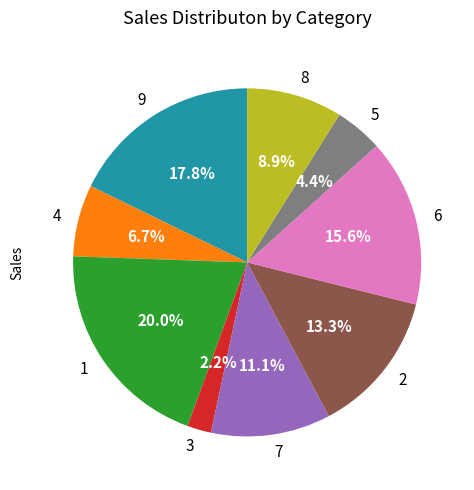

Does any single category account for the majority?

No